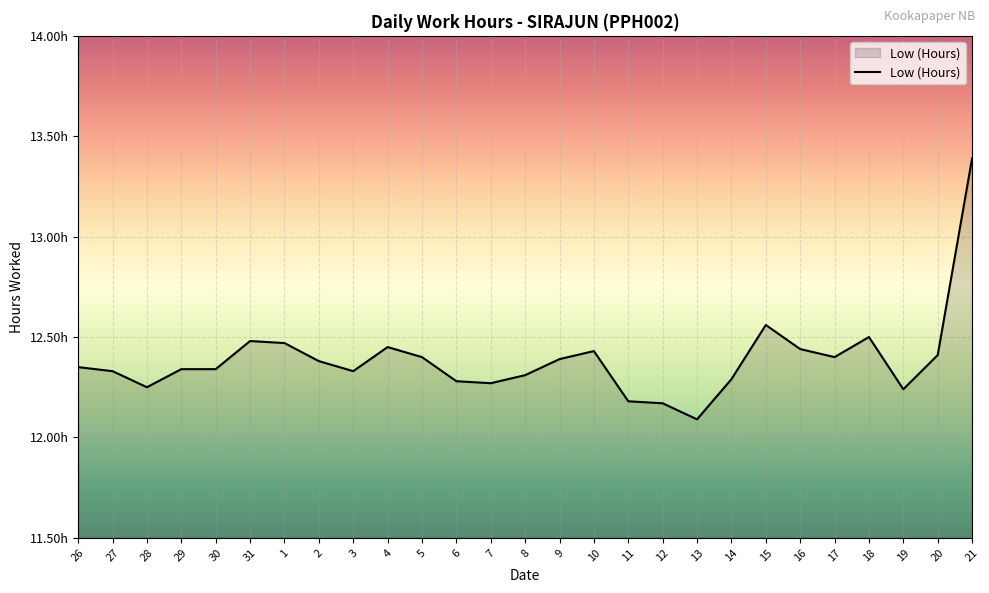

Is this an area chart (filled region under the line)?

Yes